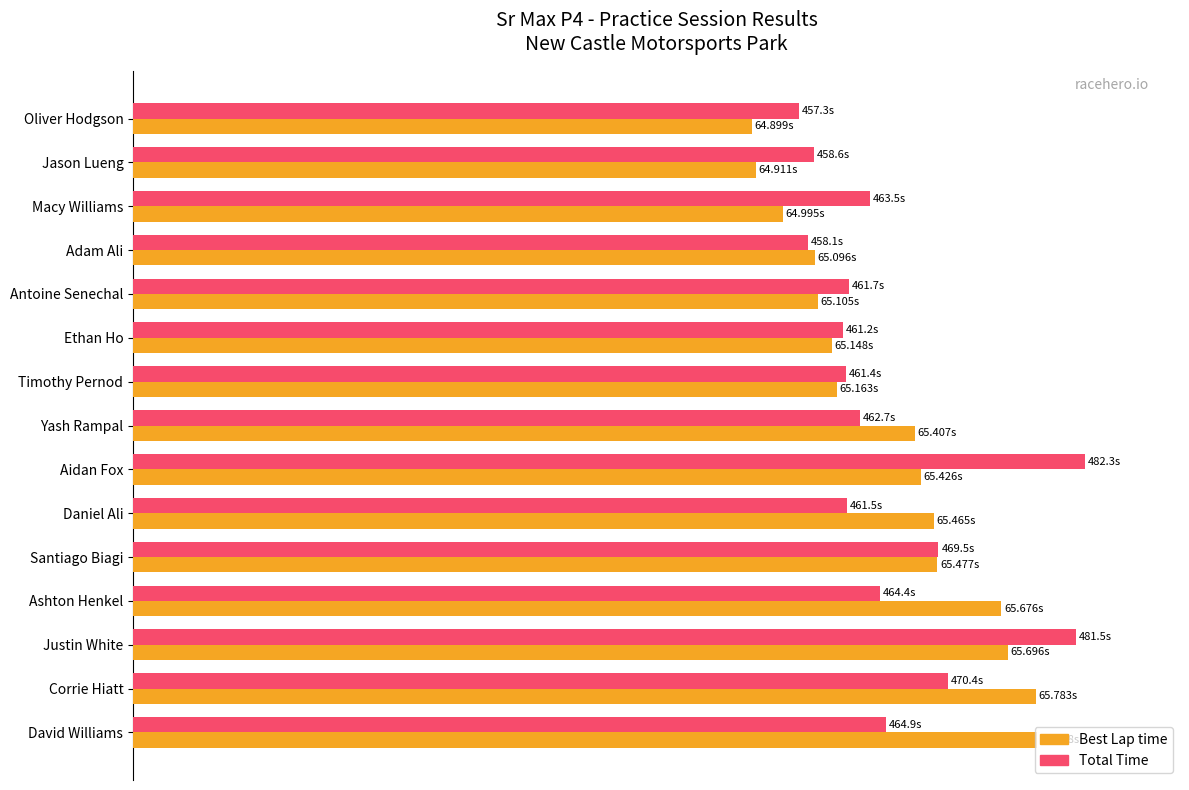

What position from the right is Antoine Senechal?

11